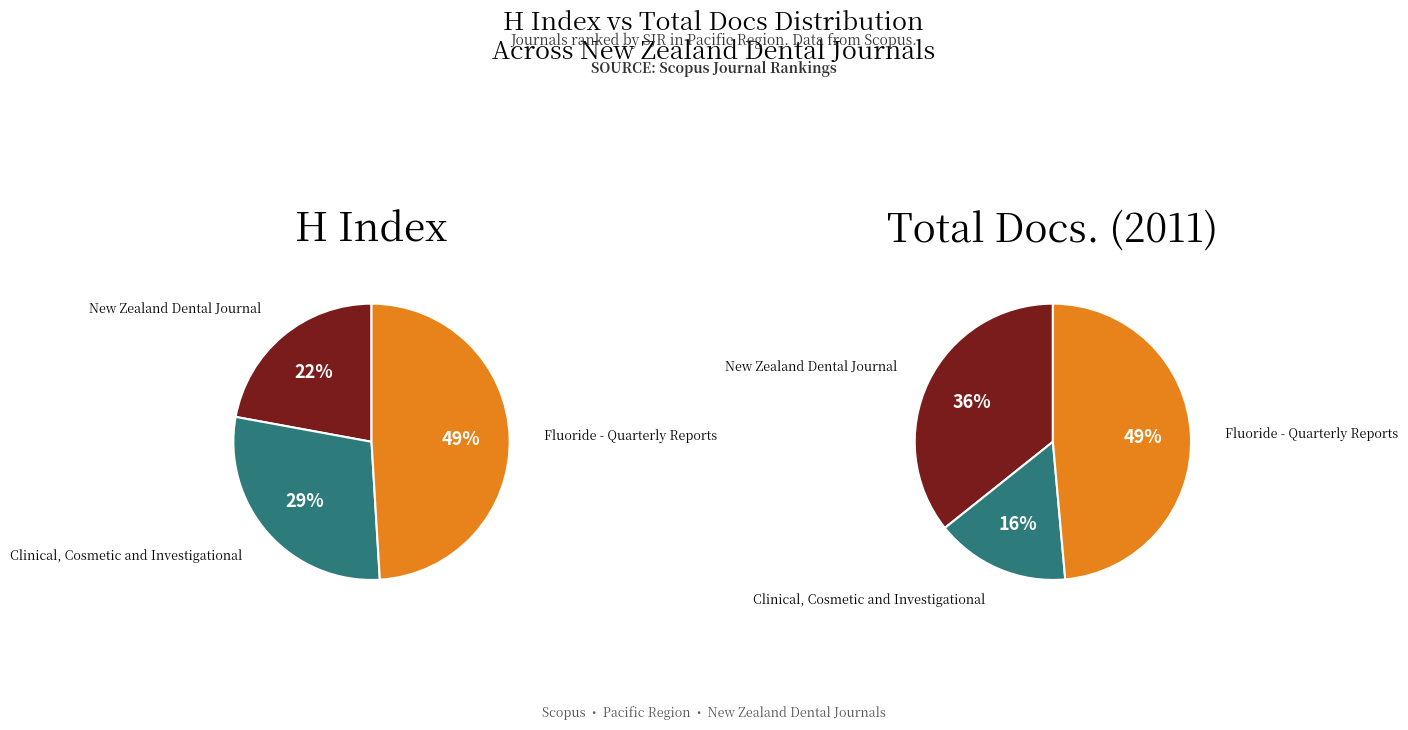

Is there any slice that represents more than half of the pie?

No